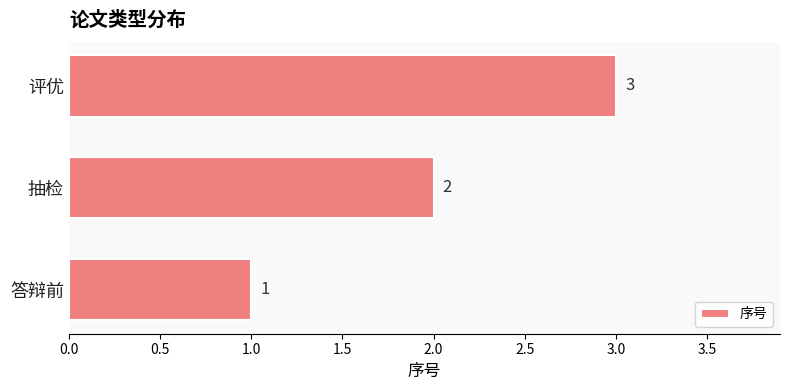

Count the values in the range 1 to 3.

3